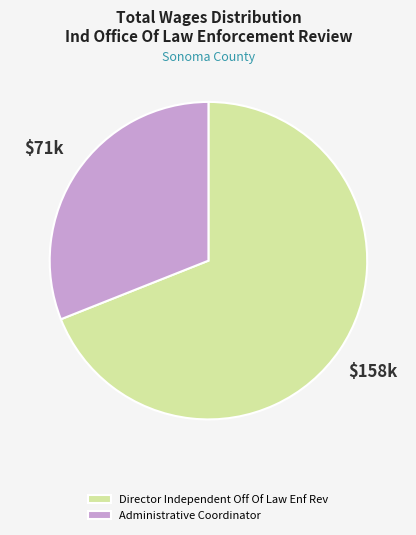

Does Administrative Coordinator account for over 50% of the chart?

No